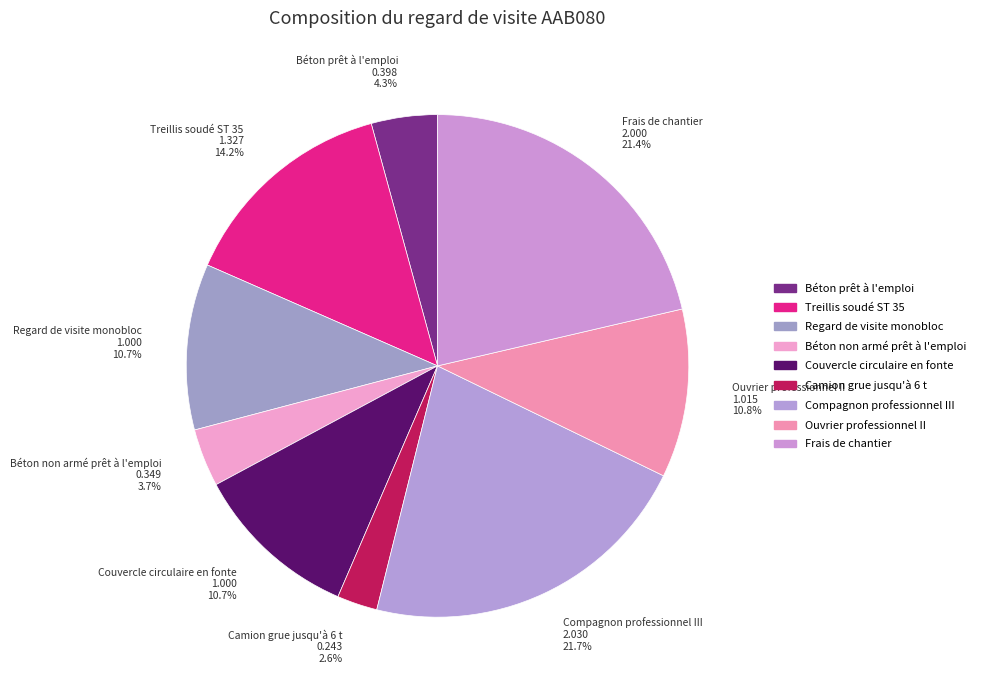

How much of the chart is everything except Regard de visite monobloc 1.000 10.7%?

89.3%